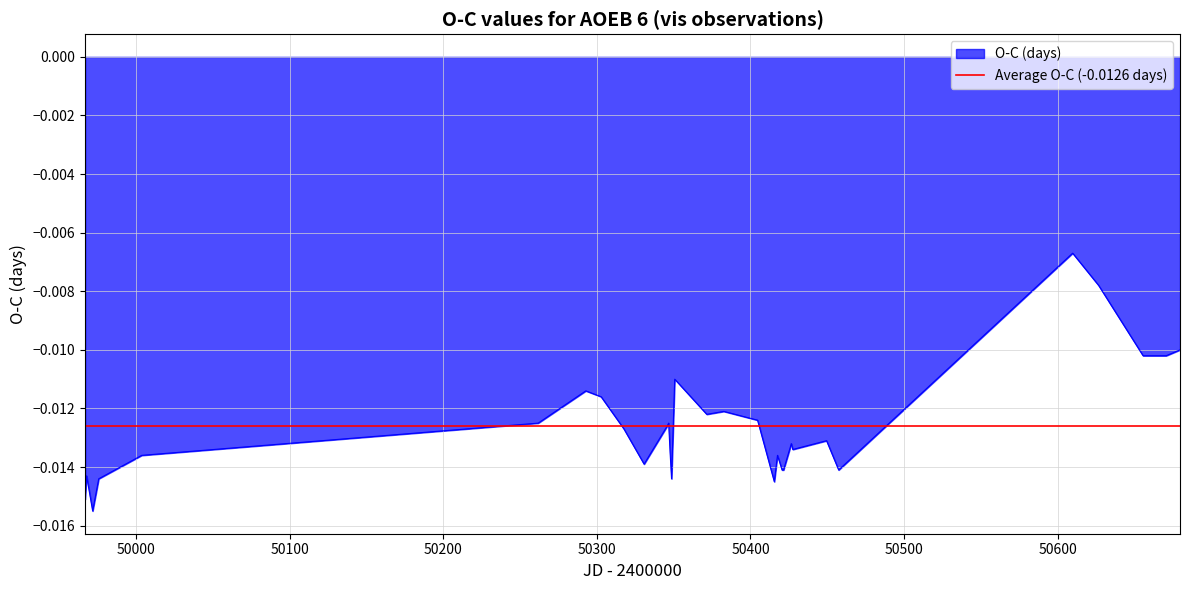

The chart shows a value of -0.0 at 50417.6039. True or false?

False